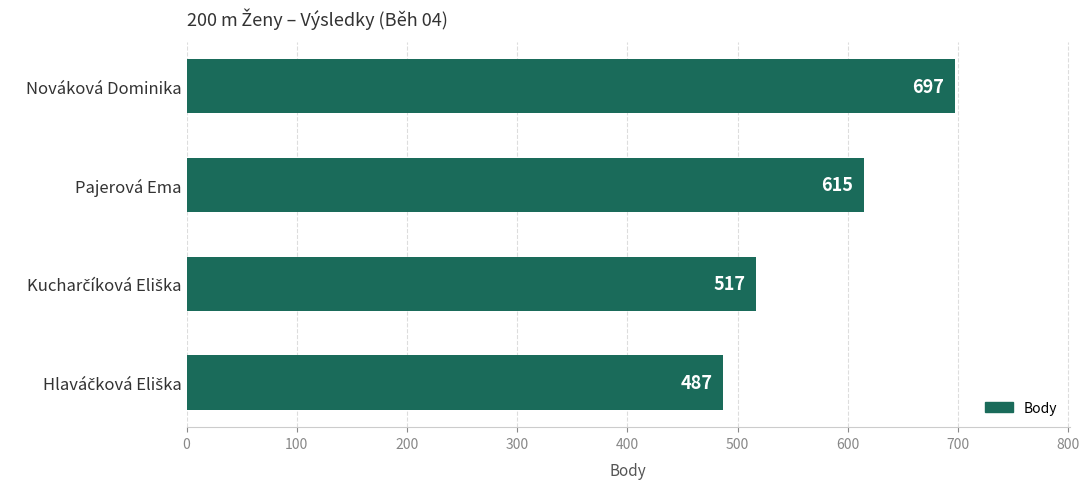

At which category does the chart reach its peak across all series?

Nováková Dominika